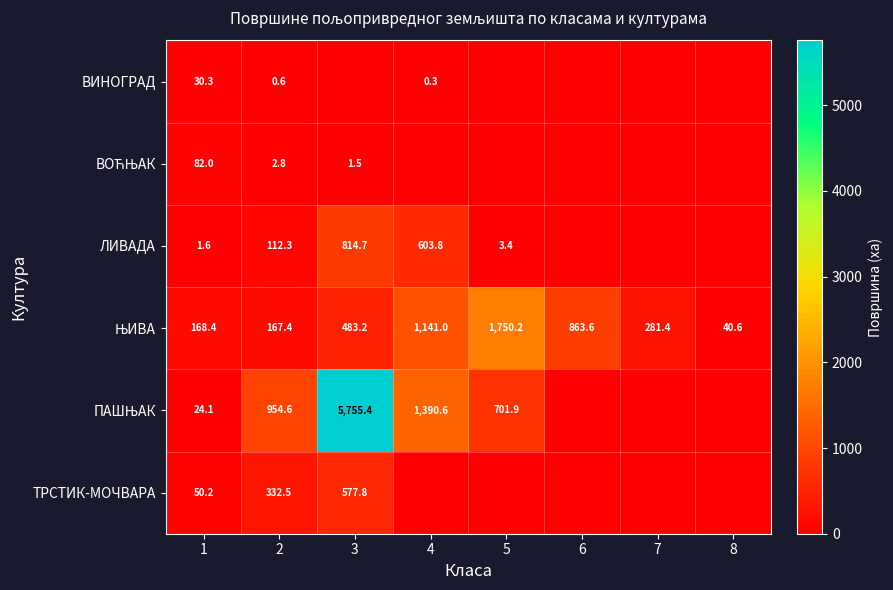

What is the total value across all series at 2?

1570.2